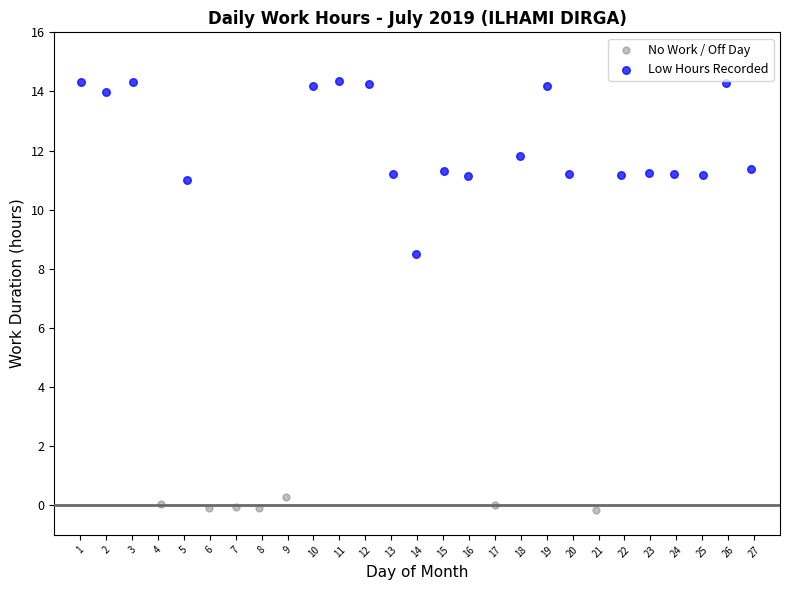

Which series has the largest Y range (max minus min)?

Low Hours Recorded